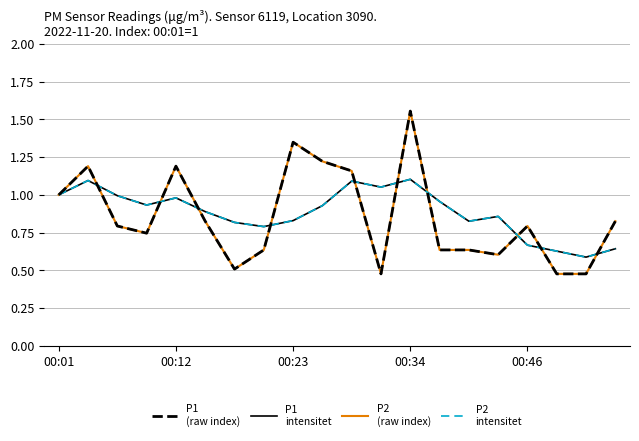

Does the chart display data point markers on the line(s)?

No